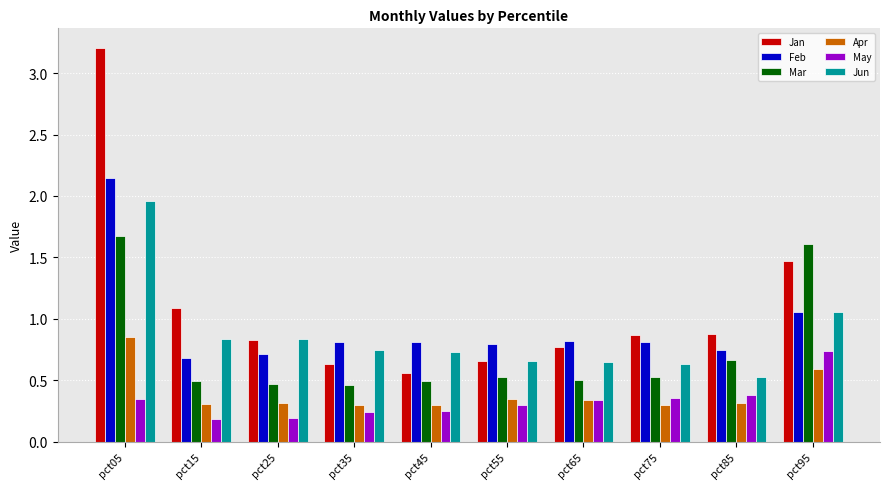

What is the difference between the highest and lowest values at pct95?

1.0